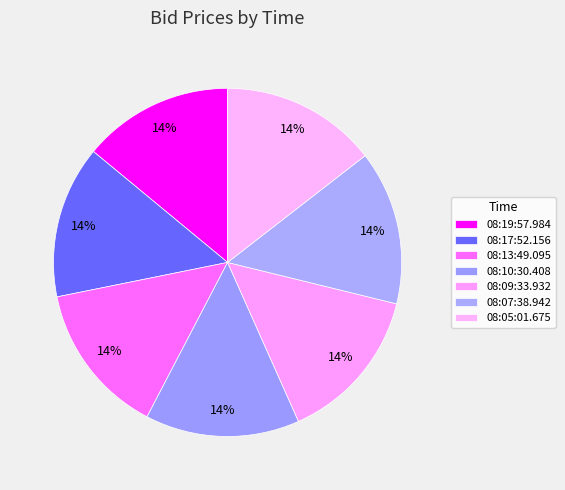

Does 08:17:52.156 account for over 50% of the chart?

No